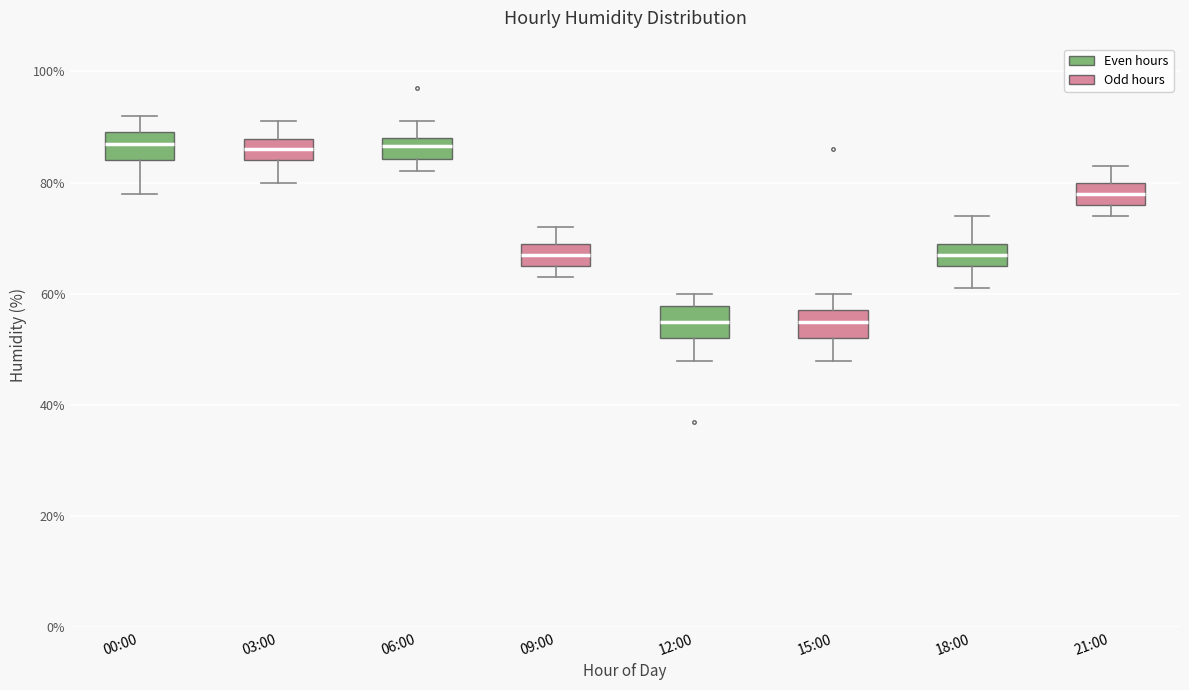

Reading left to right, transcribe this box plot: for each box, give where its median line is, the range the box spans, and where its two whiskers end, as read against the y-axis. The values are not printed on the chart, so give them approximately, as read against the axis.

00:00: median 88, box 84 to 90, whiskers 78 to 92
03:00: median 86, box 84 to 88, whiskers 80 to 92
06:00: median 86, box 84 to 88, whiskers 82 to 92
09:00: median 68, box 66 to 70, whiskers 64 to 72
12:00: median 56, box 52 to 58, whiskers 48 to 60
15:00: median 56, box 52 to 58, whiskers 48 to 60
18:00: median 68, box 66 to 70, whiskers 62 to 74
21:00: median 78, box 76 to 80, whiskers 74 to 84